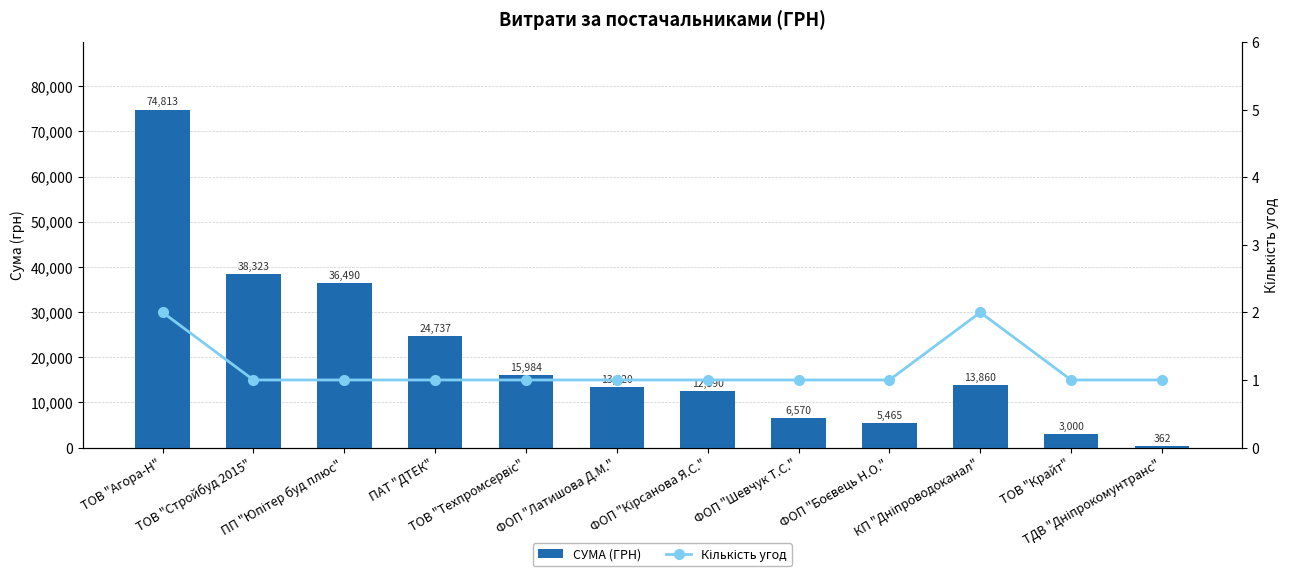

Which has a higher value, ТОВ "Техпромсервіс" or ПАТ "ДТЕК"?

ПАТ "ДТЕК"